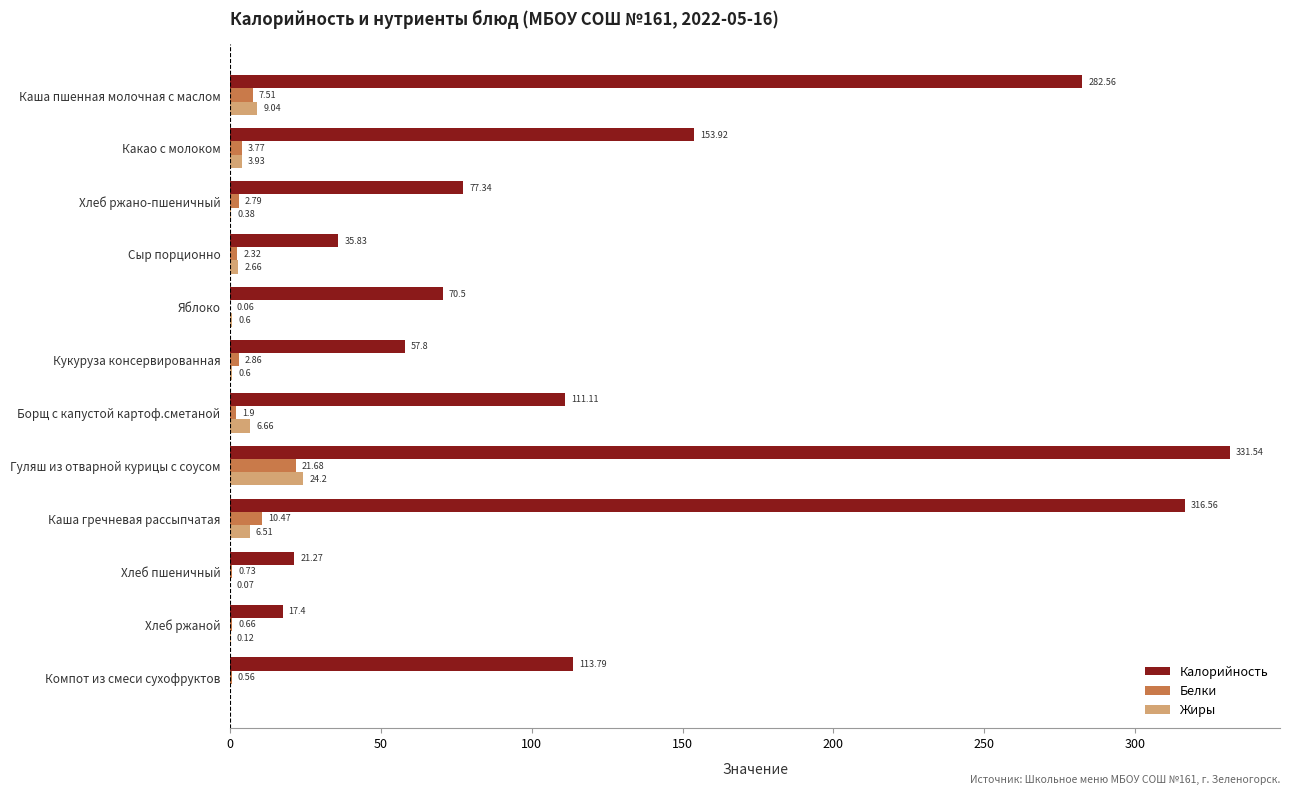

What is the sum of the Белки values at Хлеб ржаной and Хлеб пшеничный?

1.4